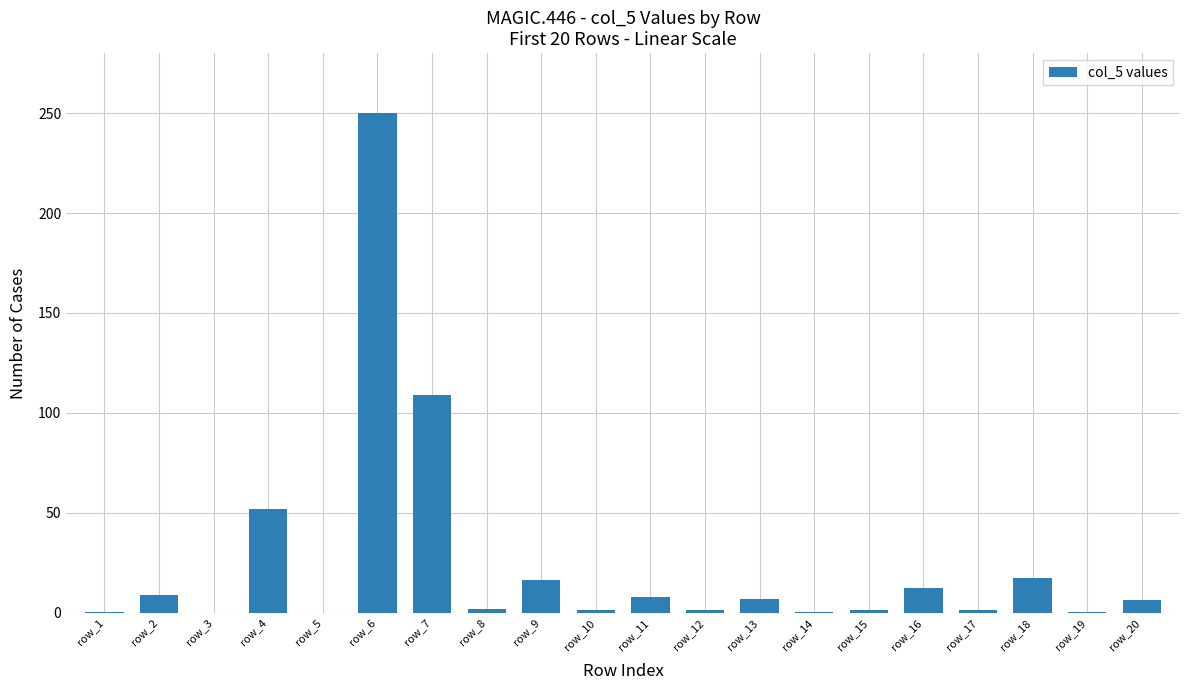

The chart shows a value of 1.5 at row_10. True or false?

True